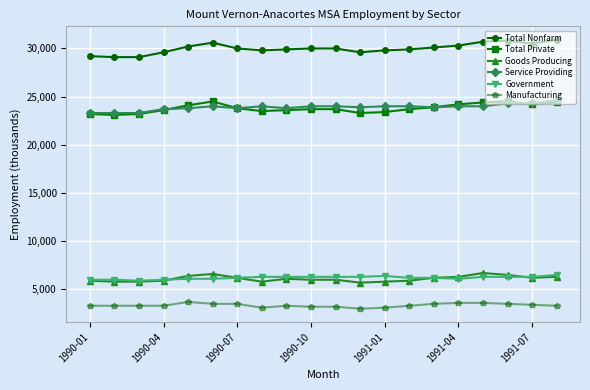

True or false: Goods Producing has more than 1 interior local peaks.

True